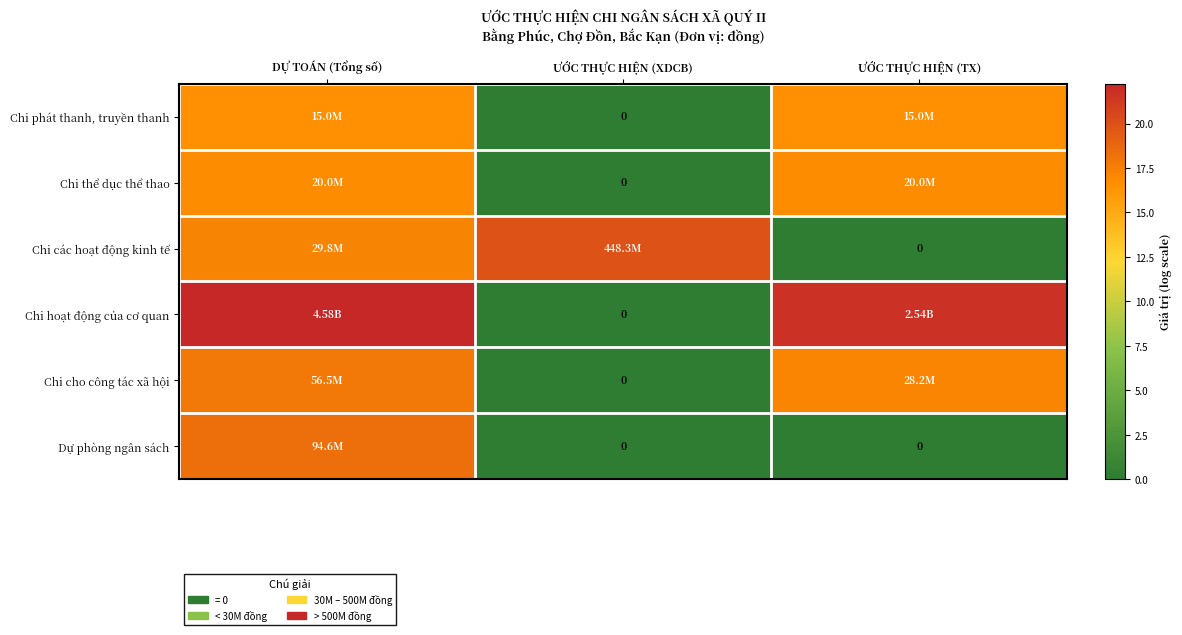

At which category is the sum across all series the highest?

DỰ TOÁN (Tổng số)